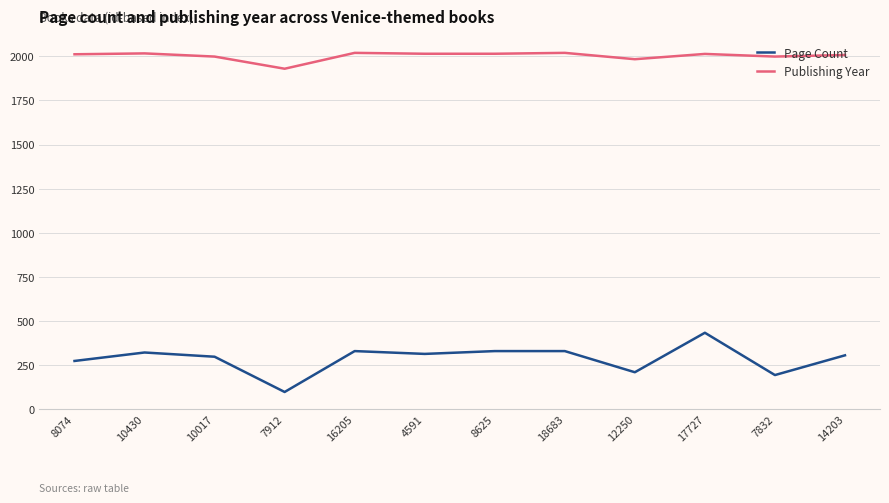

What is the difference between the maximum and minimum values in the Page Count series?

336